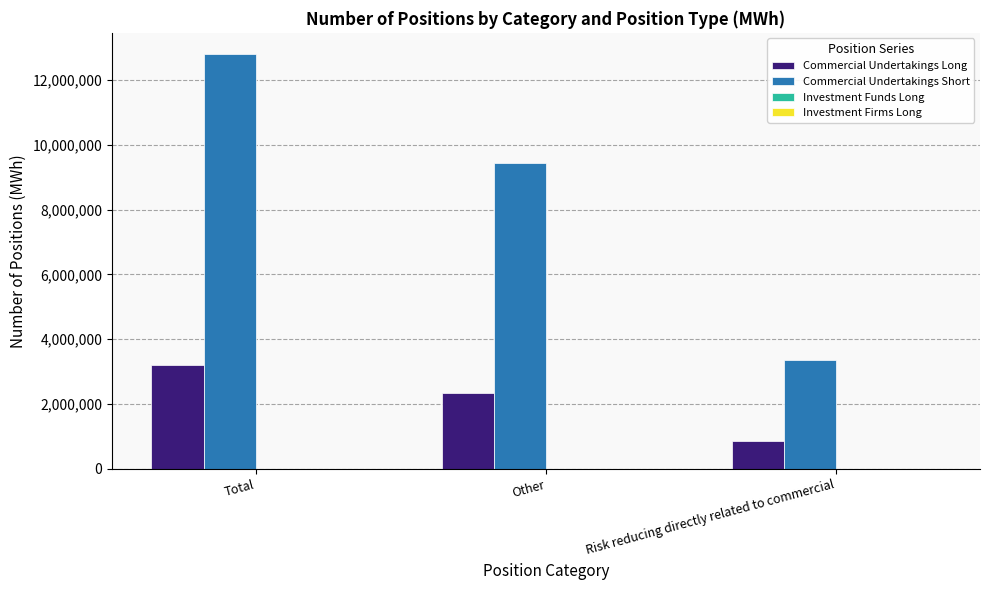

At which label does Commercial Undertakings Short first exceed 9457244?

Total